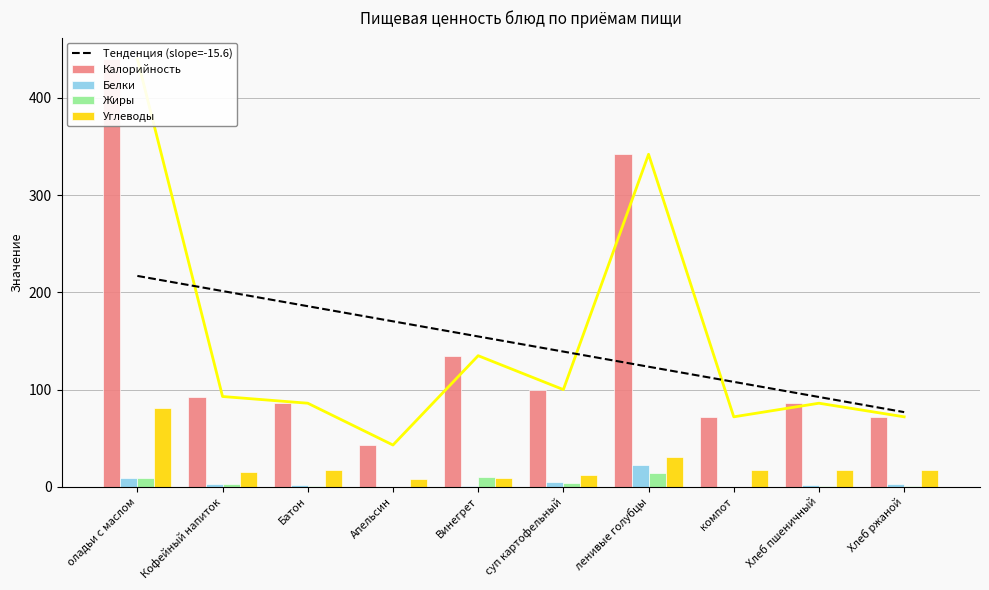

Reading left to right, transcribe all the data shown in this chart.

Тенденция (slope=-15.6): оладьи с маслом=216.9	Кофейный напиток=201.4	Батон=185.8	Апельсин=170.2	Винегрет=154.7	суп картофельный=139.1	ленивые голубцы=123.5	компот=108.0	Хлеб пшеничный=92.4	Хлеб ржаной=76.8
Калорийность: оладьи с маслом=440.0	Кофейный напиток=92.9	Батон=86.0	Апельсин=43.0	Винегрет=134.9	суп картофельный=100.0	ленивые голубцы=342.0	компот=72.0	Хлеб пшеничный=86.0	Хлеб ржаной=72.0
Белки: оладьи с маслом=9.0	Кофейный напиток=3.0	Батон=2.0	Апельсин=0.0	Винегрет=1.0	суп картофельный=5.0	ленивые голубцы=22.0	компот=0.0	Хлеб пшеничный=2.0	Хлеб ржаной=3.0
Жиры: оладьи с маслом=9.0	Кофейный напиток=3.0	Батон=1.0	Апельсин=0.0	Винегрет=10.0	суп картофельный=4.0	ленивые голубцы=14.0	компот=0.0	Хлеб пшеничный=1.0	Хлеб ржаной=1.0
Углеводы: оладьи с маслом=81.0	Кофейный напиток=15.0	Батон=17.0	Апельсин=8.0	Винегрет=9.0	суп картофельный=12.0	ленивые голубцы=31.0	компот=17.0	Хлеб пшеничный=17.0	Хлеб ржаной=17.0